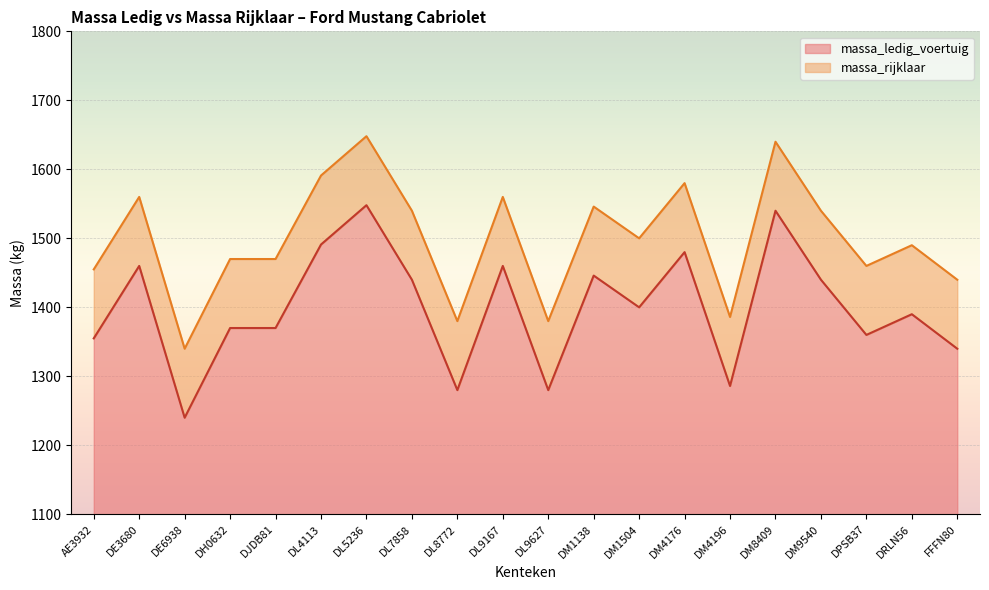

How many values in the massa_ledig_voertuig series are below 1400?

10